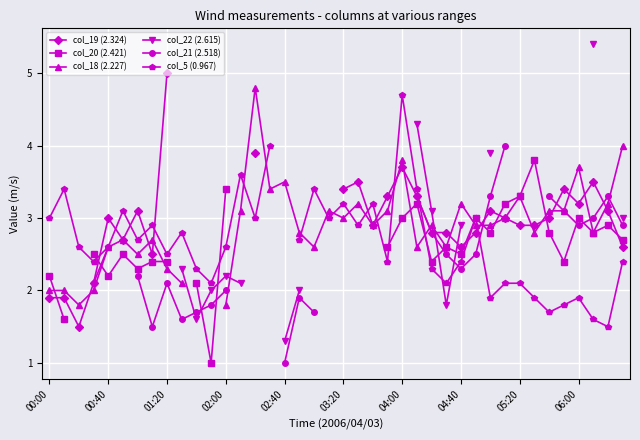

What is the value of the col_20 (2.421) point at the 4th from the left?

2.5